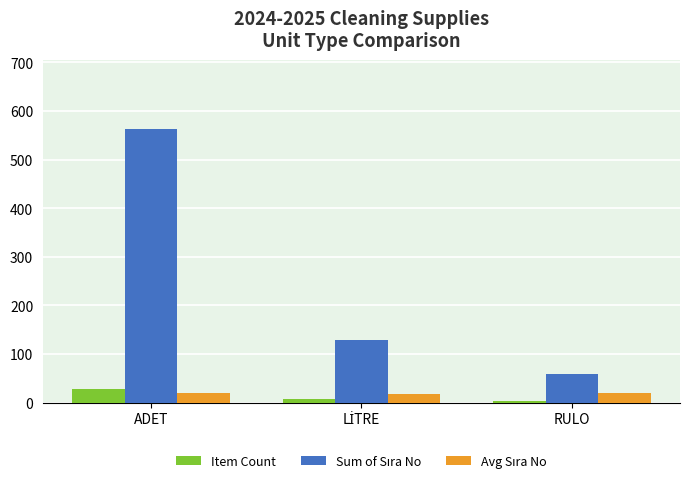

What is the highest value of the Item Count series?

28.0